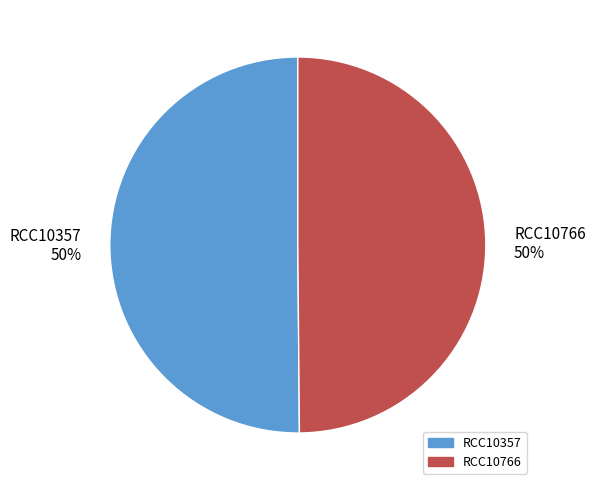

Approximately how many times larger is the value at RCC10357 compared to RCC10766?

1.0